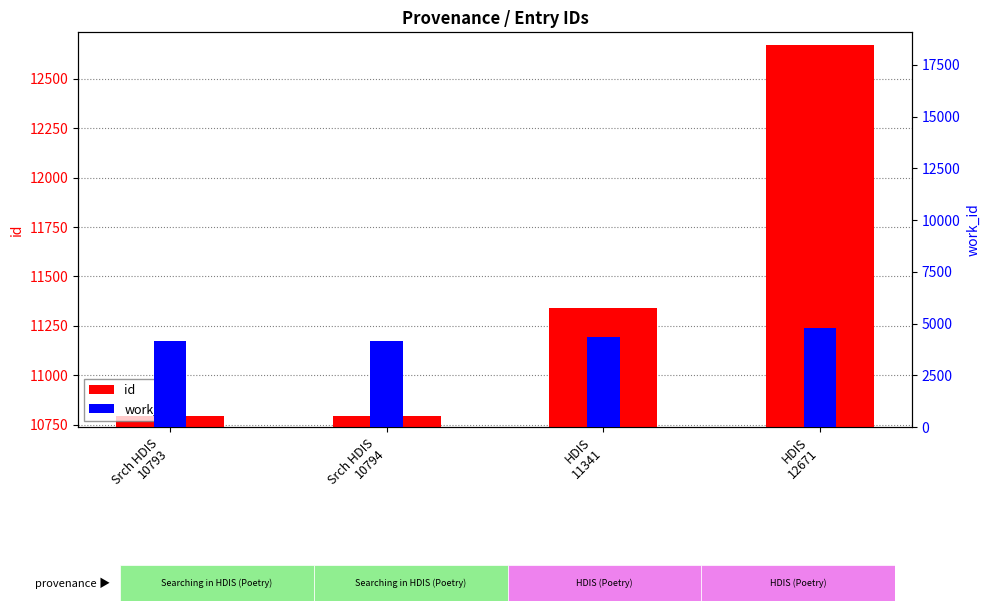

Which has a higher value, Srch HDIS
10793 or HDIS
12671?

HDIS
12671